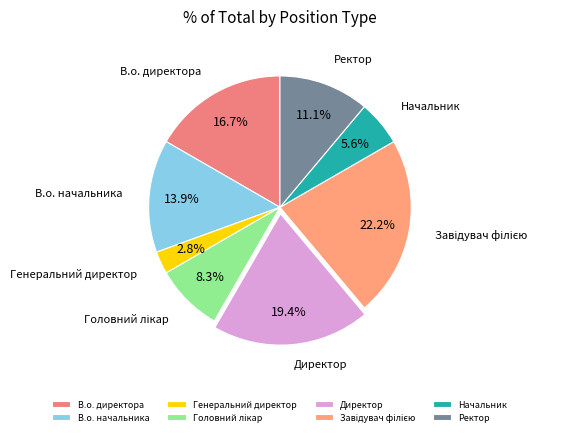

Does В.о. начальника represent more than half of the total?

No